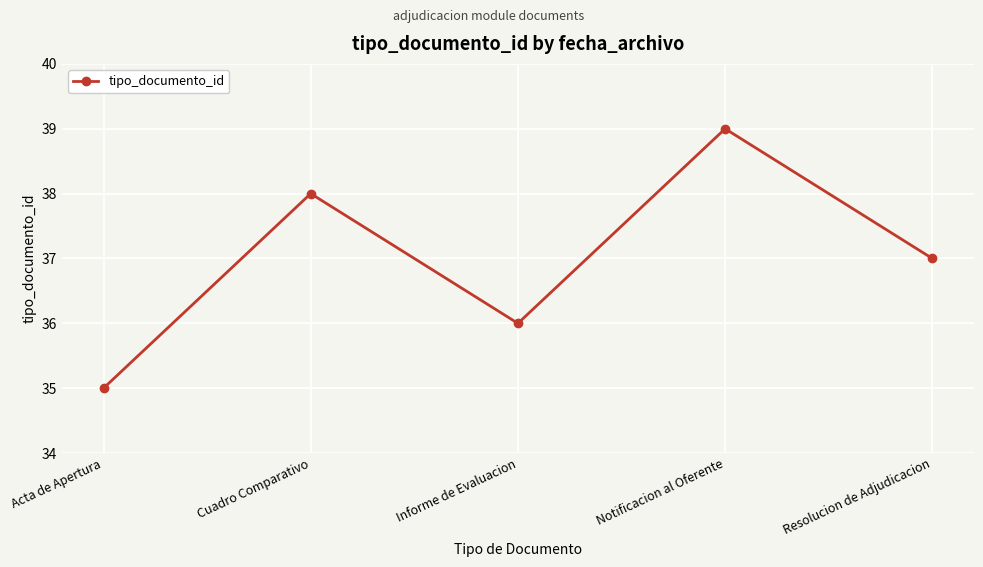

Does the chart have visible grid lines?

Yes